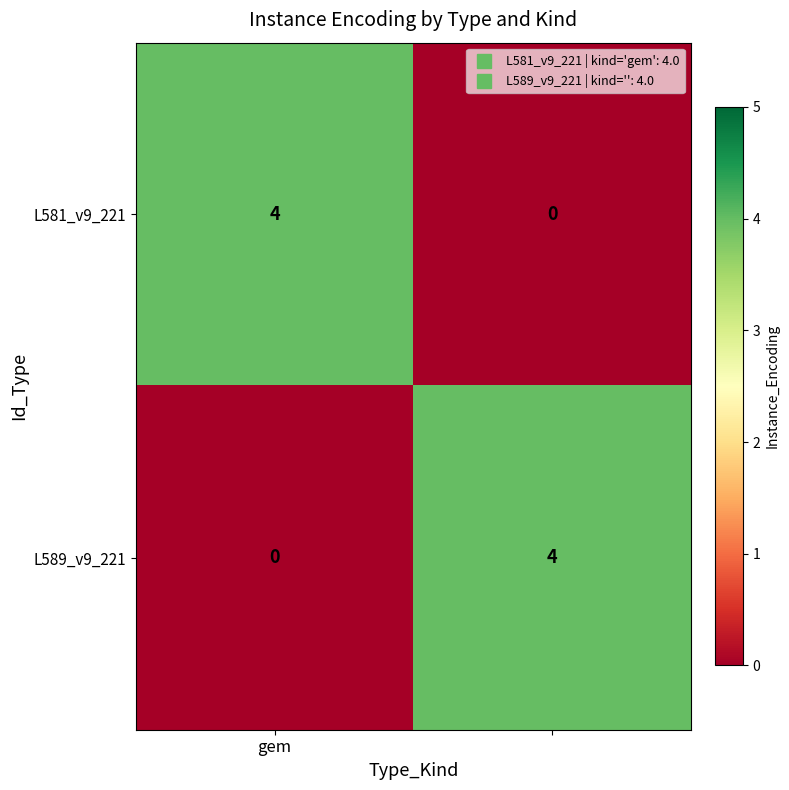

What is the maximum value shown in the chart?

4